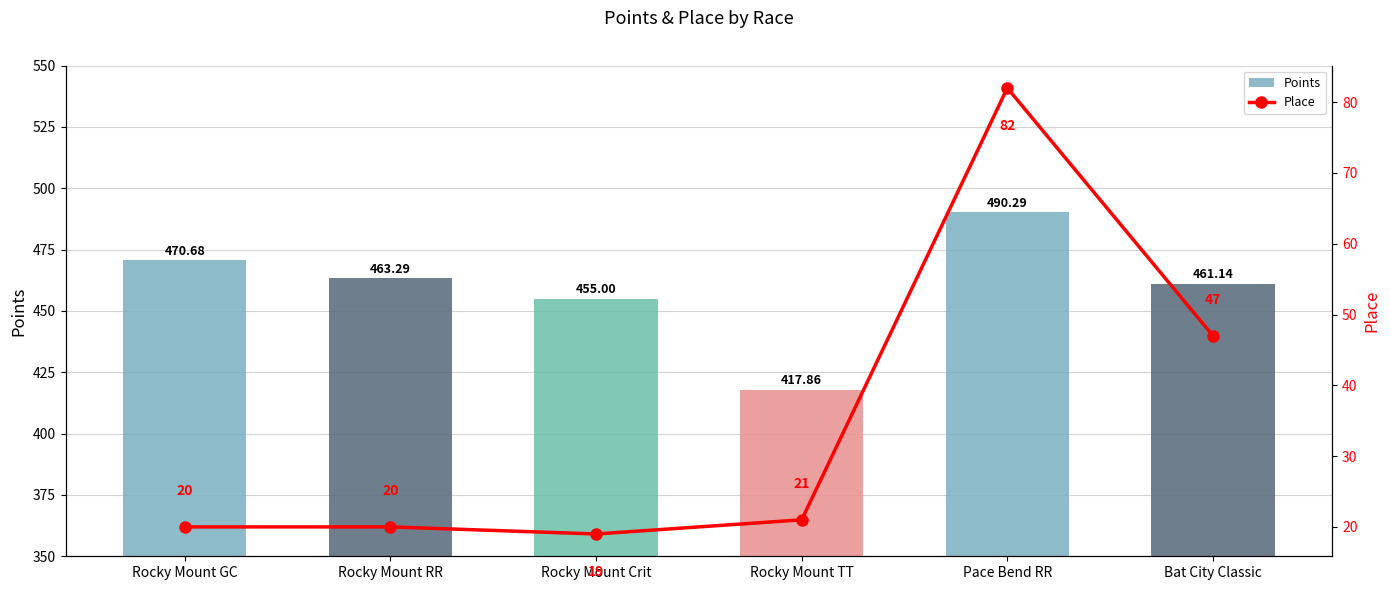

At which category is the sum across all series the highest?

Pace Bend RR